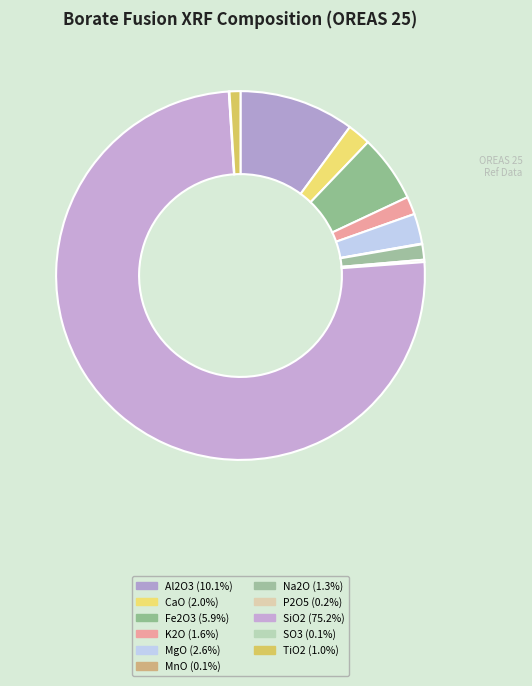

Which category accounts for the majority?

SiO2